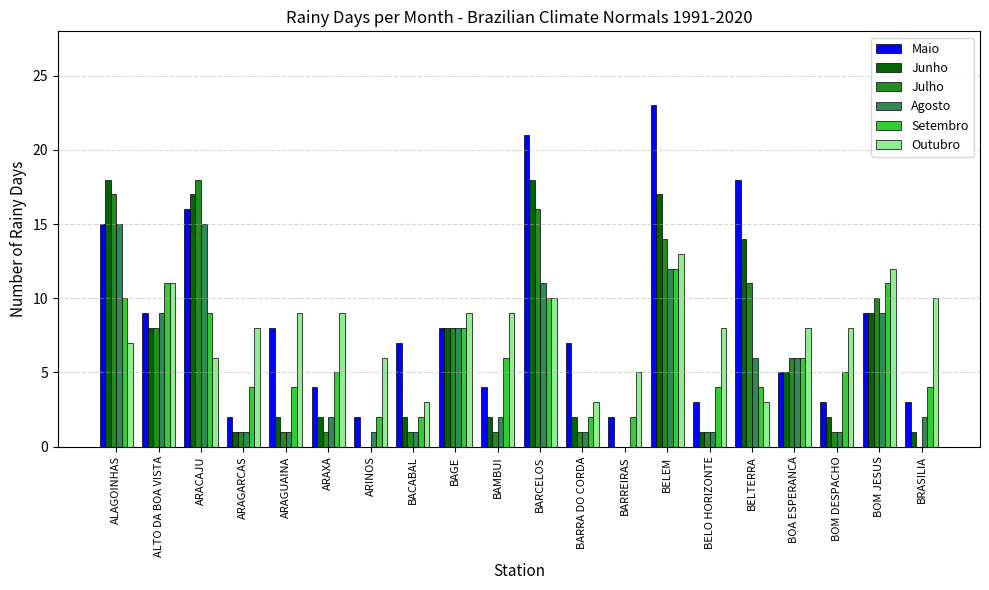

Which series changed the most between ALAGOINHAS and ARAGARCAS?

Junho